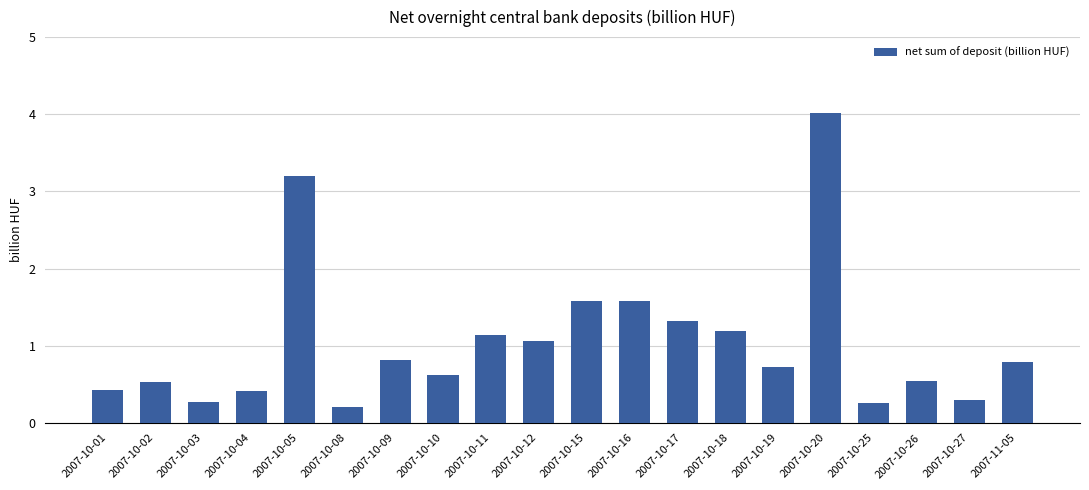

What is the label of the 15th bar from the right?

2007-10-08